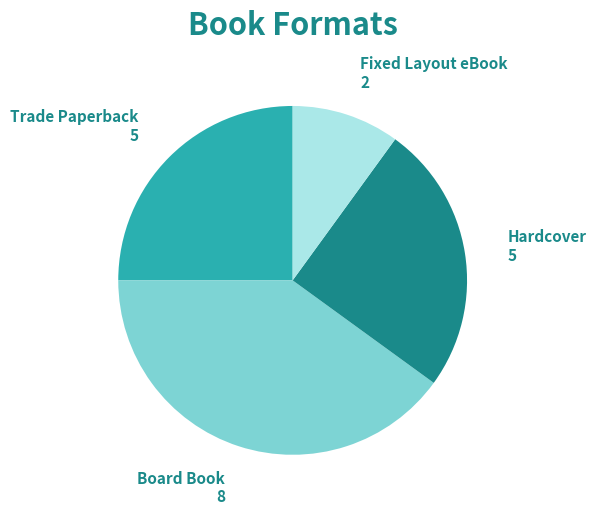

True or false: Hardcover accounts for 25% of the total.

True